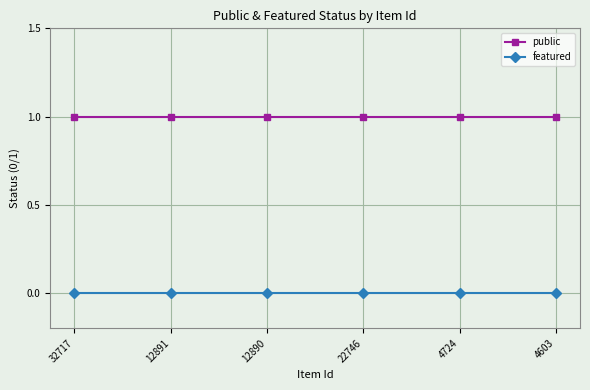

What is the label of the 3rd point from the left?

12890